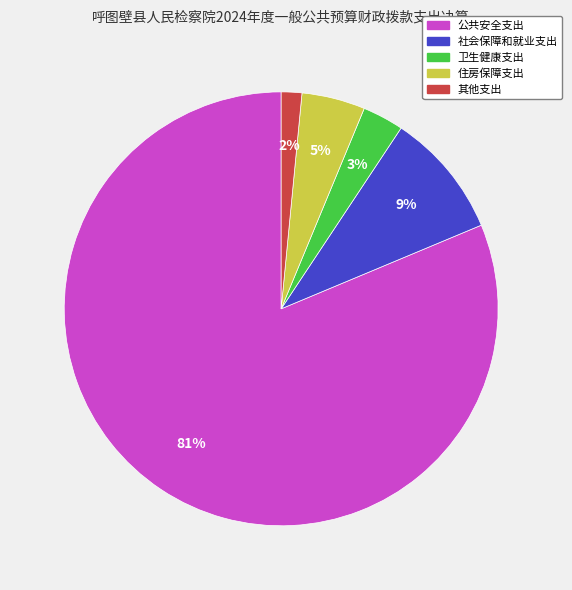

Which has a higher value, 其他支出 or 社会保障和就业支出?

社会保障和就业支出